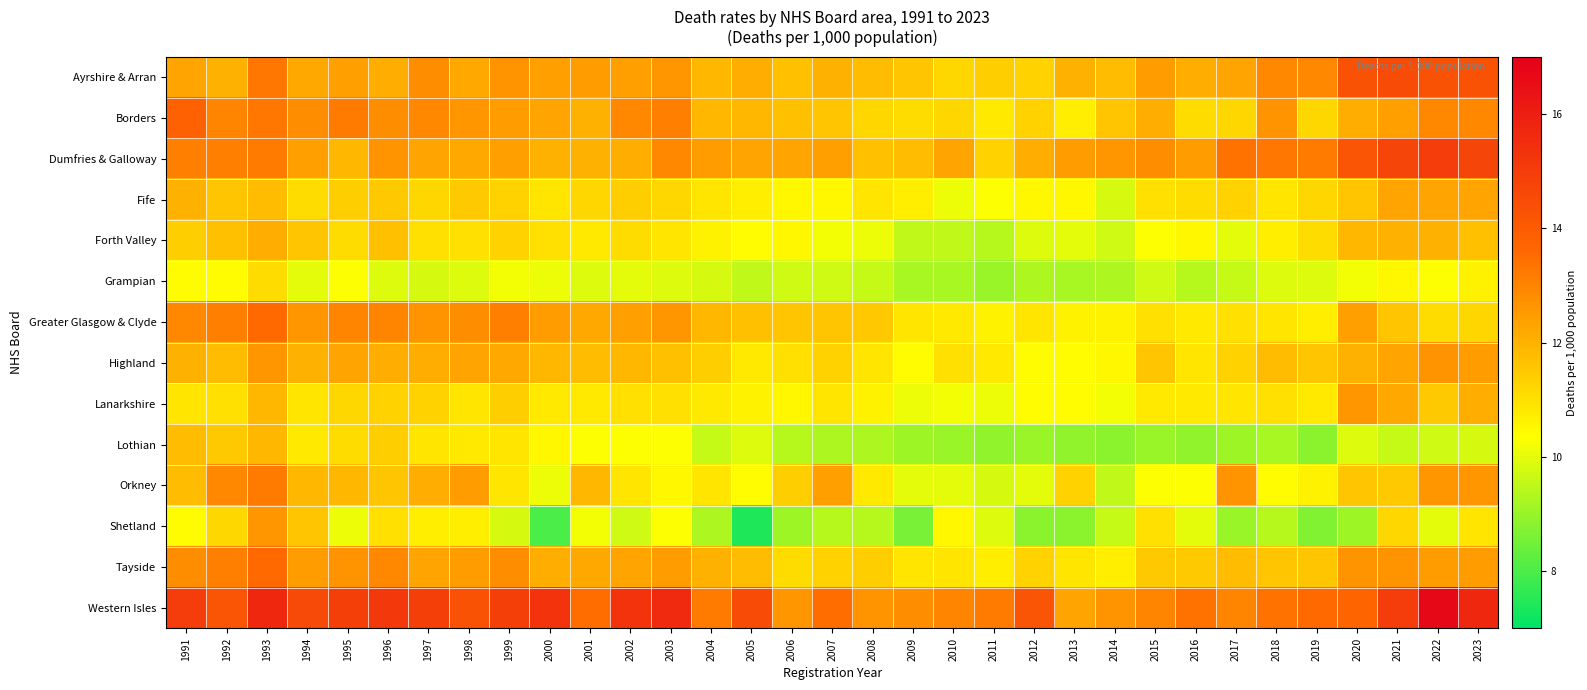

Count the number of categories in the chart.

33